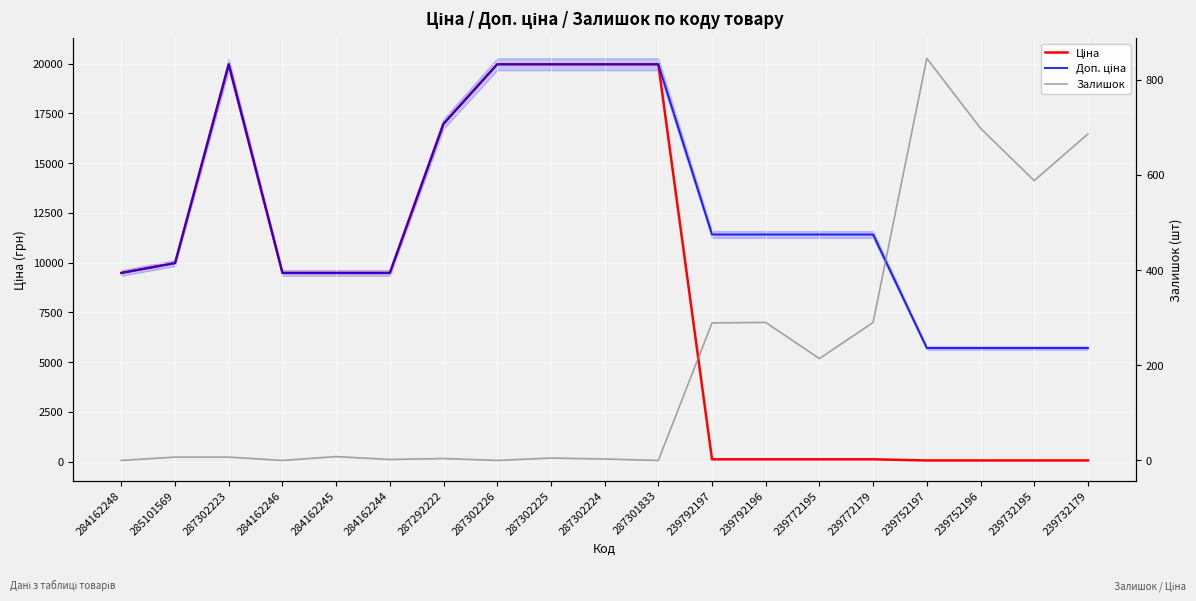

What is the highest value of the Ціна series?

19964.2